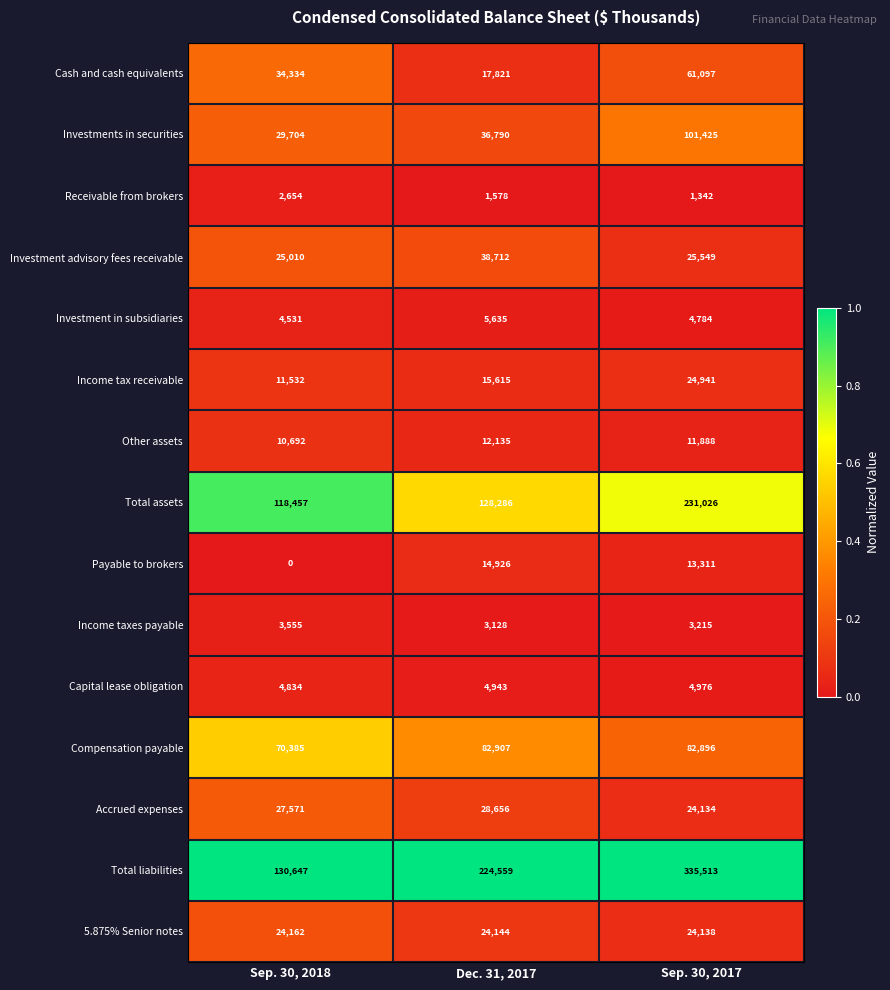

Where is Investments in securities nearest to the value 65564?

Dec. 31, 2017